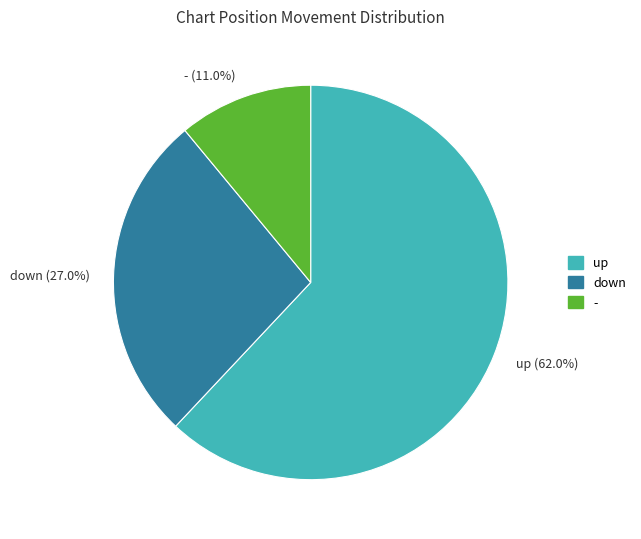

Count the number of slices in the pie.

3